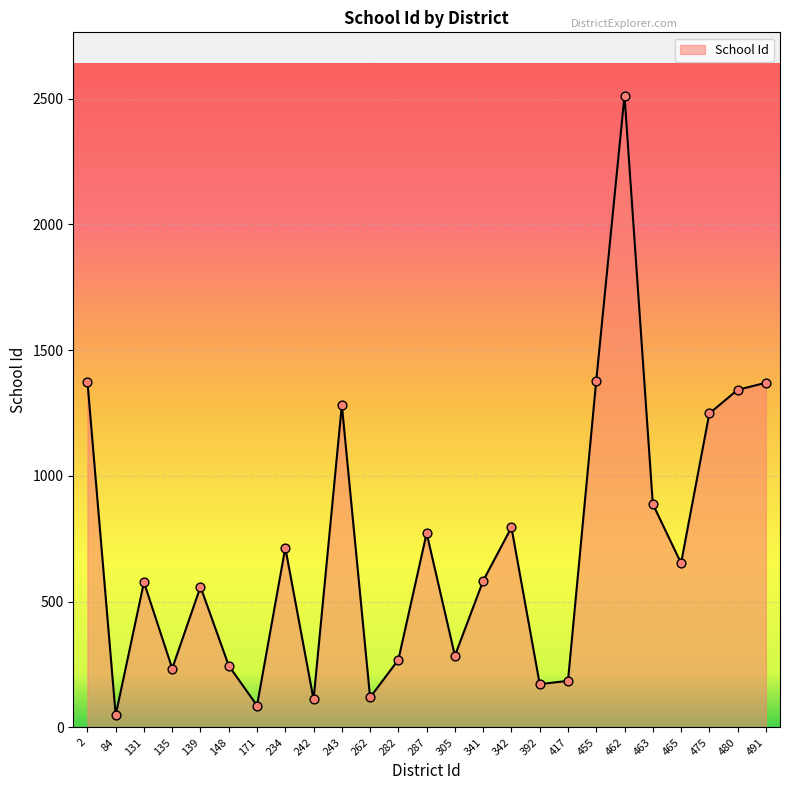

Between 148 and 465, which is larger?

465